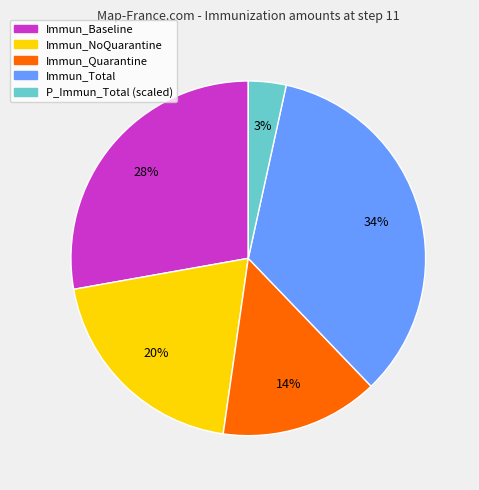

Is Immun_NoQuarantine the majority of the pie?

No